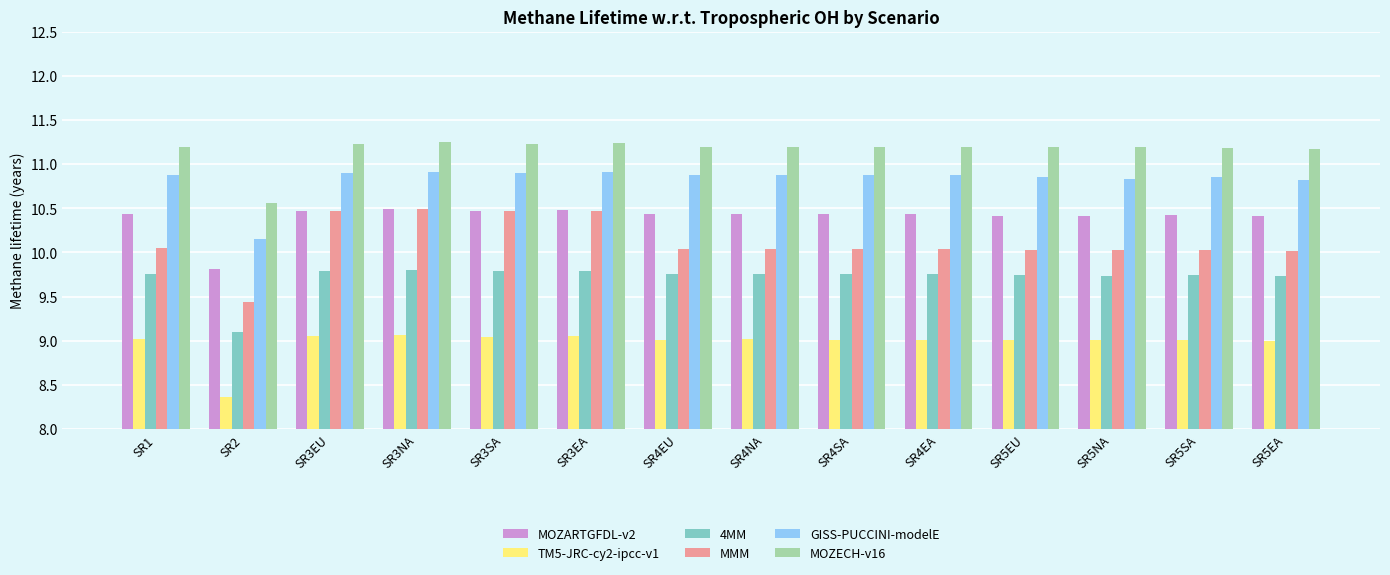

True or false: GISS-PUCCINI-modelE has a value of 4.1 at SR5EU.

False